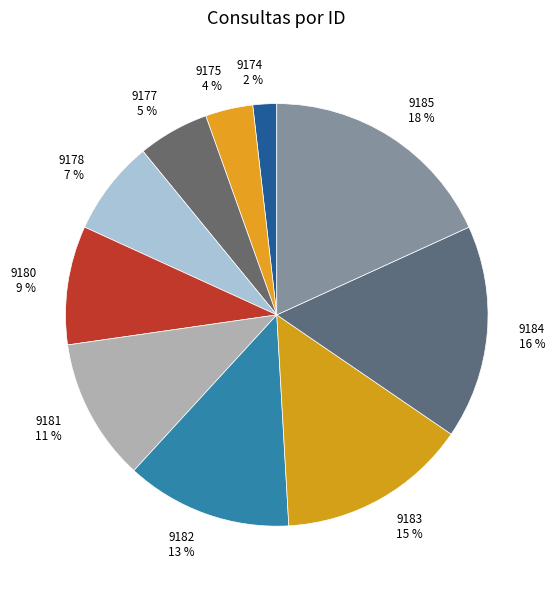

To the nearest percent, what is the average slice percentage?

10%